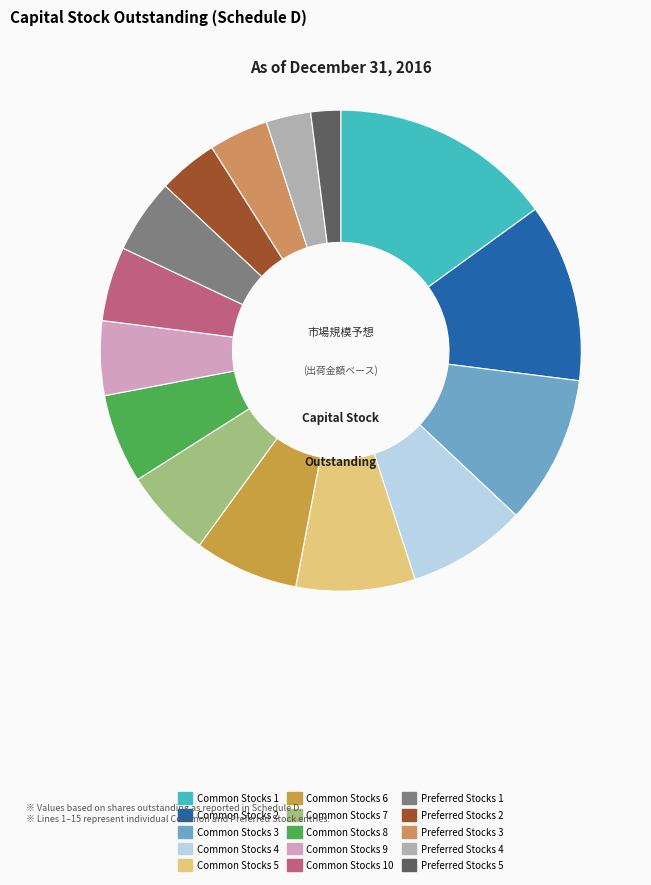

To the nearest percent, what percentage of the pie is Preferred Stocks 1?

5%